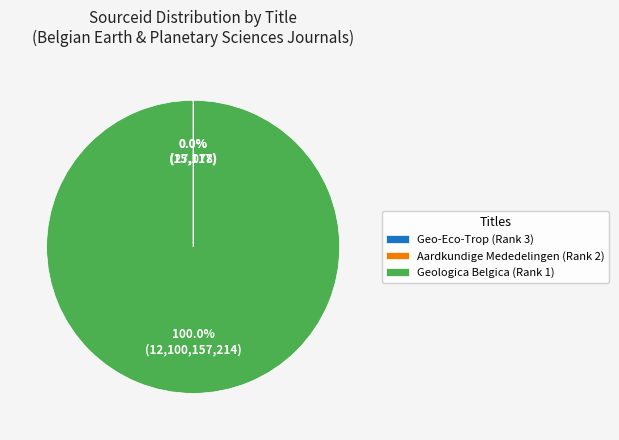

Which category accounts for the majority?

Geologica Belgica (Rank 1)